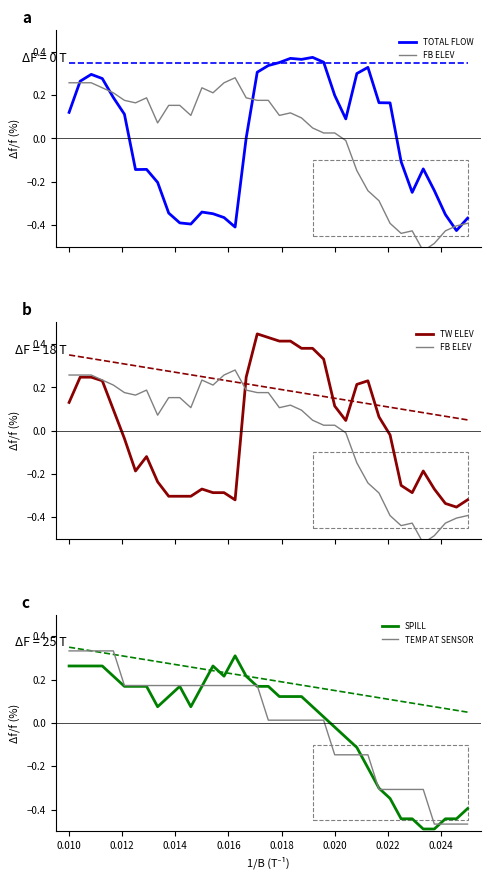

Reading left to right, list all the values displayed in this chart.

TOTAL FLOW: 0.1	0.3	0.3	0.3	0.2	0.1	-0.1	-0.1	-0.2	-0.3	-0.4	-0.4	-0.3	-0.3	-0.4	-0.4	0.0	0.3	0.3	0.4	0.4	0.4	0.4	0.4	0.2	0.1	0.3	0.3	0.2	0.2	-0.1	-0.2	-0.1	-0.2	-0.4	-0.4	-0.4
FB ELEV: 0.3	0.3	0.3	0.2	0.2	0.2	0.2	0.2	0.1	0.2	0.2	0.1	0.2	0.2	0.3	0.3	0.2	0.2	0.2	0.1	0.1	0.1	0.0	0.0	0.0	-0.0	-0.1	-0.2	-0.3	-0.4	-0.4	-0.4	-0.5	-0.5	-0.4	-0.4	-0.4
TW ELEV: 0.1	0.2	0.2	0.2	0.1	-0.0	-0.2	-0.1	-0.2	-0.3	-0.3	-0.3	-0.3	-0.3	-0.3	-0.3	0.2	0.4	0.4	0.4	0.4	0.4	0.4	0.3	0.1	0.0	0.2	0.2	0.1	-0.0	-0.3	-0.3	-0.2	-0.3	-0.3	-0.4	-0.3
SPILL: 0.3	0.3	0.3	0.3	0.2	0.2	0.2	0.2	0.1	0.1	0.2	0.1	0.2	0.3	0.2	0.3	0.2	0.2	0.2	0.1	0.1	0.1	0.1	0.0	-0.0	-0.1	-0.1	-0.2	-0.3	-0.3	-0.4	-0.4	-0.5	-0.5	-0.4	-0.4	-0.4
TEMP AT SENSOR: 0.3	0.3	0.3	0.3	0.3	0.2	0.2	0.2	0.2	0.2	0.2	0.2	0.2	0.2	0.2	0.2	0.2	0.2	0.0	0.0	0.0	0.0	0.0	0.0	-0.1	-0.1	-0.1	-0.1	-0.3	-0.3	-0.3	-0.3	-0.3	-0.5	-0.5	-0.5	-0.5